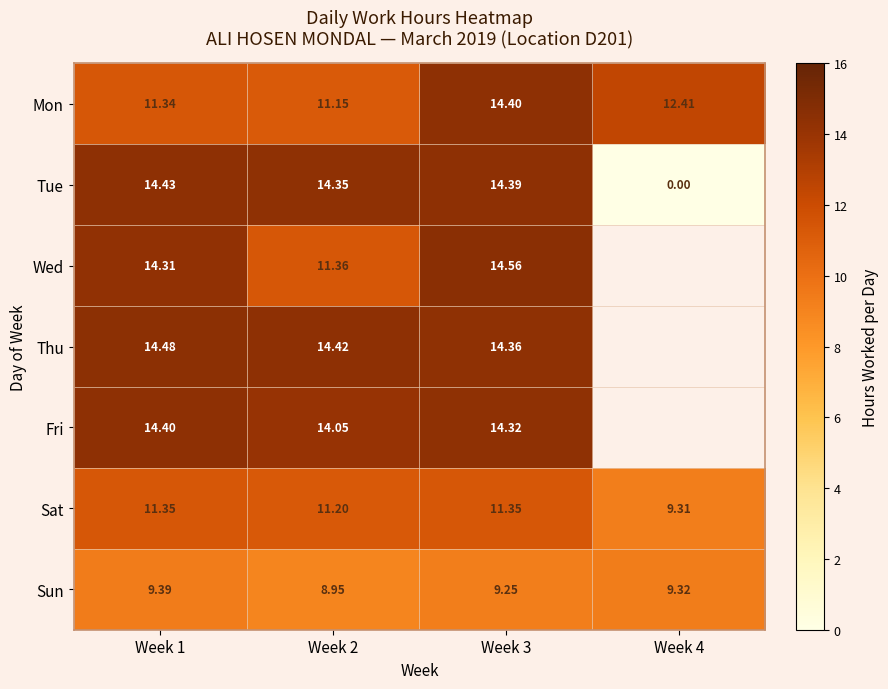

At which category is the sum across all series the highest?

Week 3